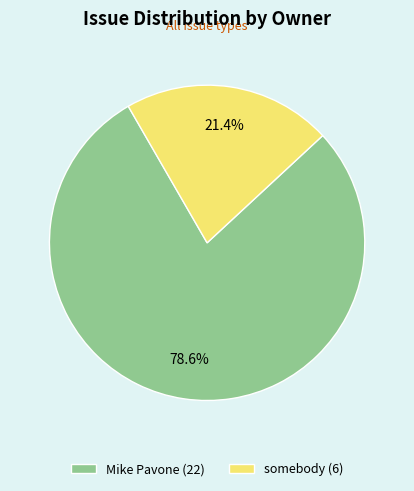

Does any single category account for the majority?

Yes